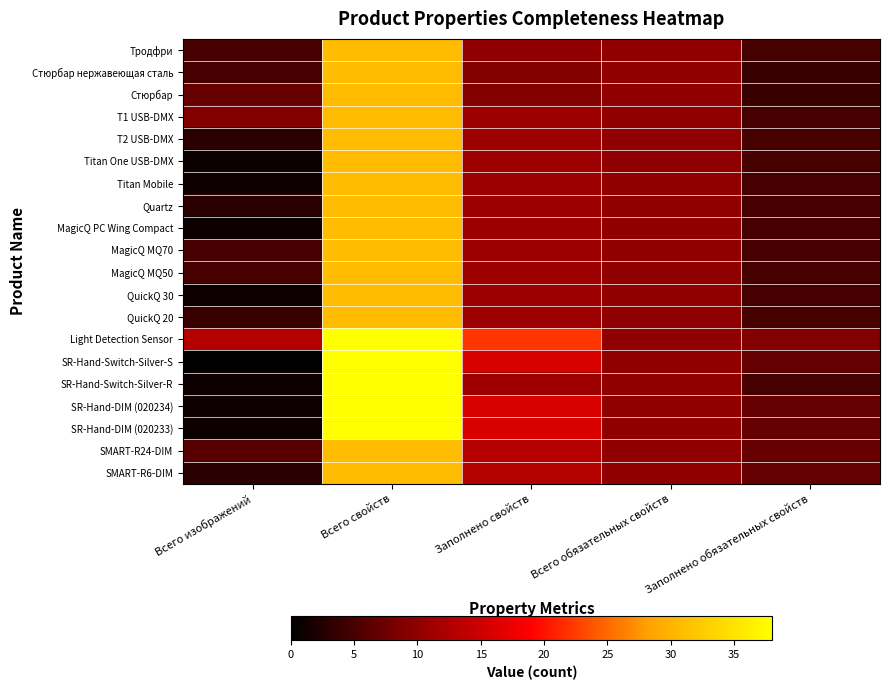

Reading left to right, what are all the values shown in this chart?

Тродфри: Всего изображений=5	Всего свойств=31	Заполнено свойств=10	Всего обязательных свойств=10	Заполнено обязательных свойств=5
Стюрбар нержавеющая сталь: Всего изображений=5	Всего свойств=31	Заполнено свойств=9	Всего обязательных свойств=10	Заполнено обязательных свойств=4
Стюрбар: Всего изображений=7	Всего свойств=31	Заполнено свойств=9	Всего обязательных свойств=10	Заполнено обязательных свойств=4
T1 USB-DMX: Всего изображений=9	Всего свойств=31	Заполнено свойств=11	Всего обязательных свойств=10	Заполнено обязательных свойств=5
T2 USB-DMX: Всего изображений=3	Всего свойств=31	Заполнено свойств=11	Всего обязательных свойств=10	Заполнено обязательных свойств=5
Titan One USB-DMX: Всего изображений=1	Всего свойств=31	Заполнено свойств=11	Всего обязательных свойств=10	Заполнено обязательных свойств=5
Titan Mobile: Всего изображений=1	Всего свойств=31	Заполнено свойств=11	Всего обязательных свойств=10	Заполнено обязательных свойств=5
Quartz: Всего изображений=3	Всего свойств=31	Заполнено свойств=11	Всего обязательных свойств=10	Заполнено обязательных свойств=5
MagicQ PC Wing Compact: Всего изображений=1	Всего свойств=31	Заполнено свойств=11	Всего обязательных свойств=10	Заполнено обязательных свойств=5
MagicQ MQ70: Всего изображений=5	Всего свойств=31	Заполнено свойств=11	Всего обязательных свойств=10	Заполнено обязательных свойств=5
MagicQ MQ50: Всего изображений=5	Всего свойств=31	Заполнено свойств=11	Всего обязательных свойств=10	Заполнено обязательных свойств=5
QuickQ 30: Всего изображений=1	Всего свойств=31	Заполнено свойств=11	Всего обязательных свойств=10	Заполнено обязательных свойств=5
QuickQ 20: Всего изображений=4	Всего свойств=31	Заполнено свойств=11	Всего обязательных свойств=10	Заполнено обязательных свойств=5
Light Detection Sensor: Всего изображений=13	Всего свойств=38	Заполнено свойств=22	Всего обязательных свойств=10	Заполнено обязательных свойств=9
SR-Hand-Switch-Silver-S: Всего изображений=0	Всего свойств=38	Заполнено свойств=16	Всего обязательных свойств=10	Заполнено обязательных свойств=7
SR-Hand-Switch-Silver-R: Всего изображений=1	Всего свойств=38	Заполнено свойств=11	Всего обязательных свойств=10	Заполнено обязательных свойств=5
SR-Hand-DIM (020234): Всего изображений=1	Всего свойств=38	Заполнено свойств=16	Всего обязательных свойств=10	Заполнено обязательных свойств=7
SR-Hand-DIM (020233): Всего изображений=1	Всего свойств=38	Заполнено свойств=16	Всего обязательных свойств=10	Заполнено обязательных свойств=7
SMART-R24-DIM: Всего изображений=6	Всего свойств=31	Заполнено свойств=13	Всего обязательных свойств=10	Заполнено обязательных свойств=7
SMART-R6-DIM: Всего изображений=3	Всего свойств=31	Заполнено свойств=13	Всего обязательных свойств=10	Заполнено обязательных свойств=7